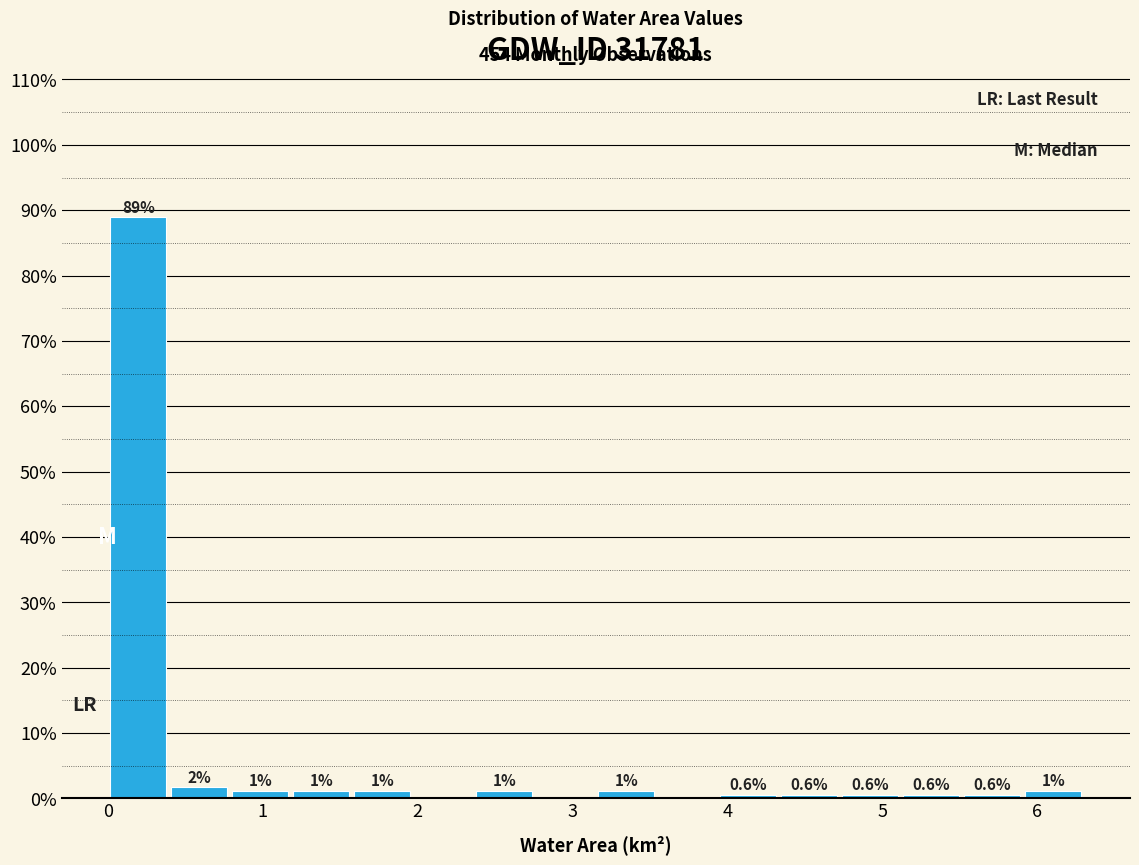

Around what value on the x-axis is the tallest bar? Give the approximate position of its centre, as read against the axis.

0.2